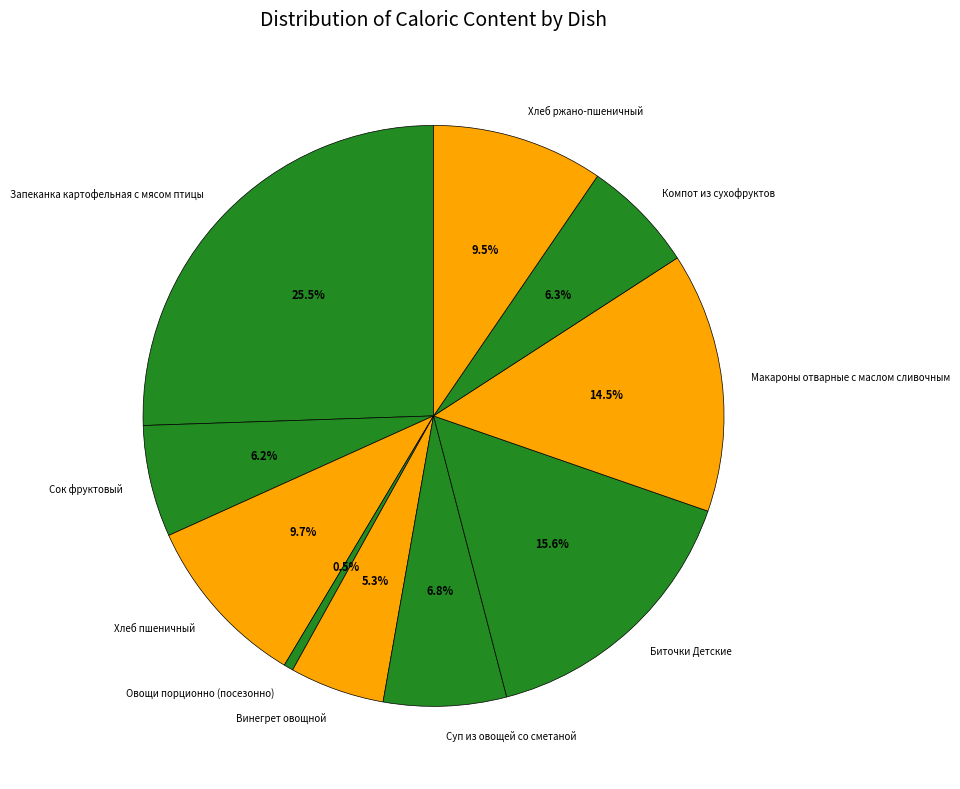

The Хлеб пшеничный slice represents 21% of the pie. True or false?

False